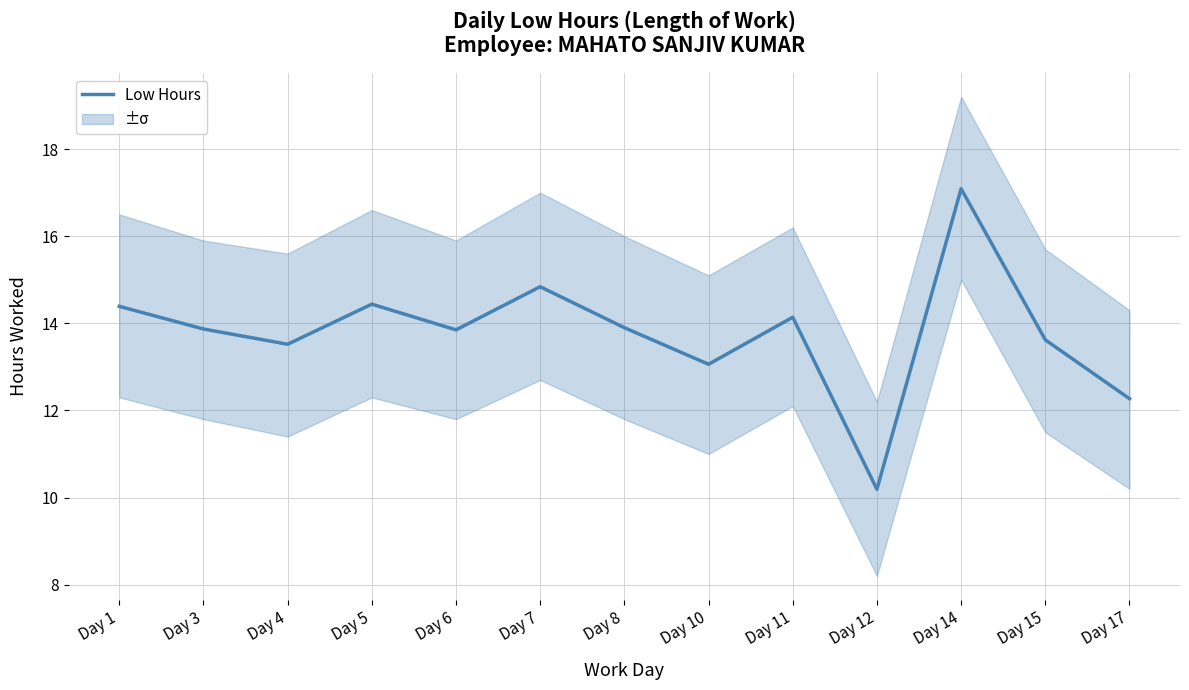

Rank the categories by value from highest to lowest.

Day 14, Day 7, Day 5, Day 1, Day 11, Day 8, Day 3, Day 6, Day 15, Day 4, Day 10, Day 17, Day 12